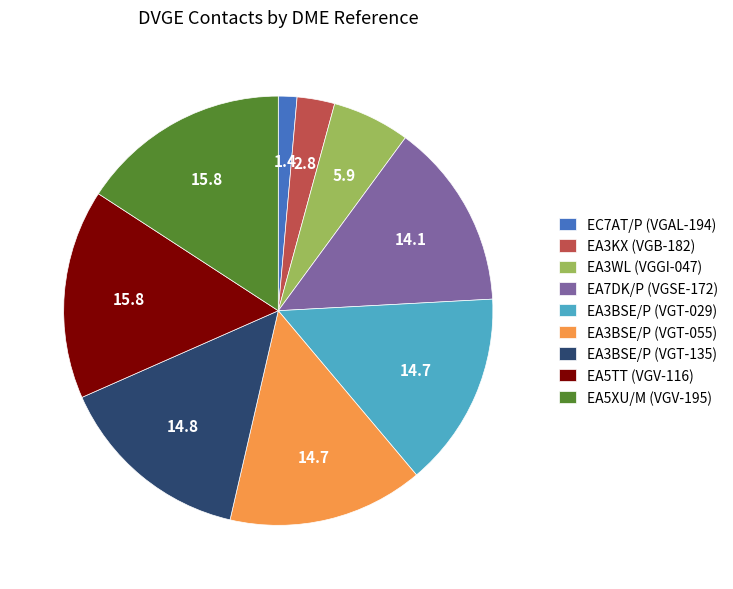

Combined, do EA3BSE/P (VGT-029) and EA3WL (VGGI-047) account for over 50%?

No